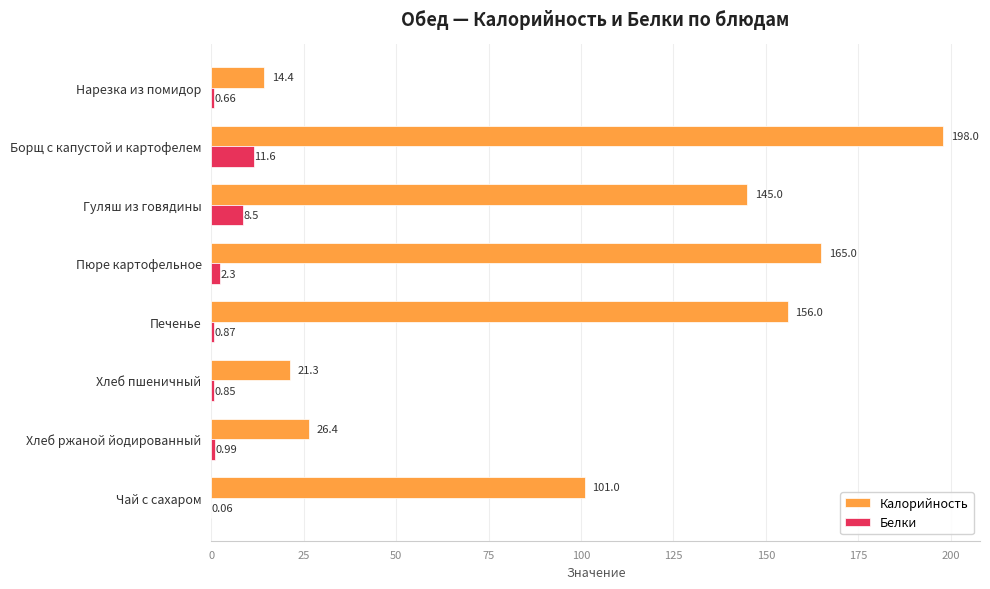

At which label does Белки reach its peak?

Борщ с капустой и картофелем